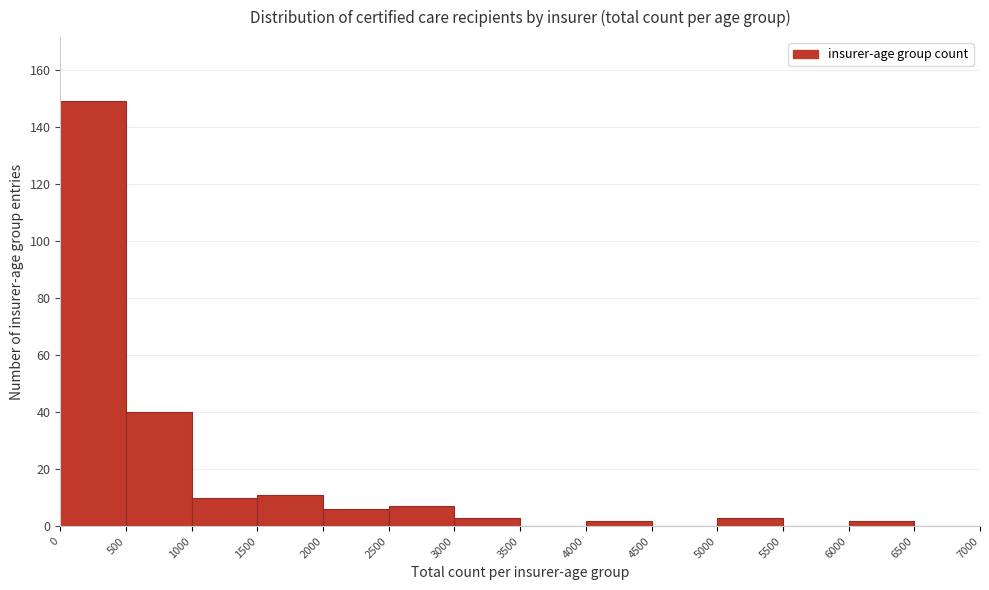

What is the height of the bar covering 1000 to 1500 on the x-axis? The values are not printed on the chart, so give them approximately, as read against the axis.

10